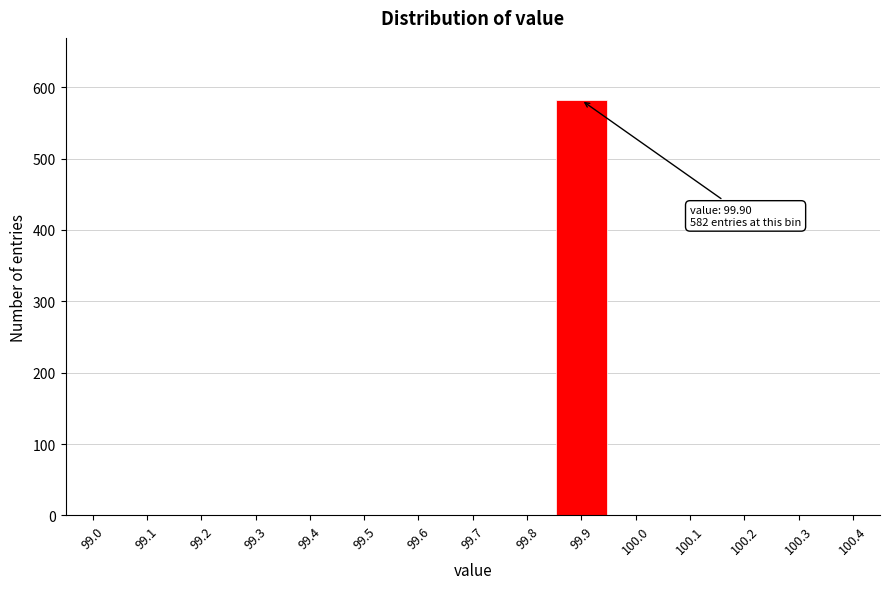

Reading left to right, list all the values displayed in this chart.

99.0=0	99.1=0	99.2=0	99.3=0	99.4=0	99.5=0	99.6=0	99.7=0	99.8=0	99.9=582	100.0=0	100.1=0	100.2=0	100.3=0	100.4=0